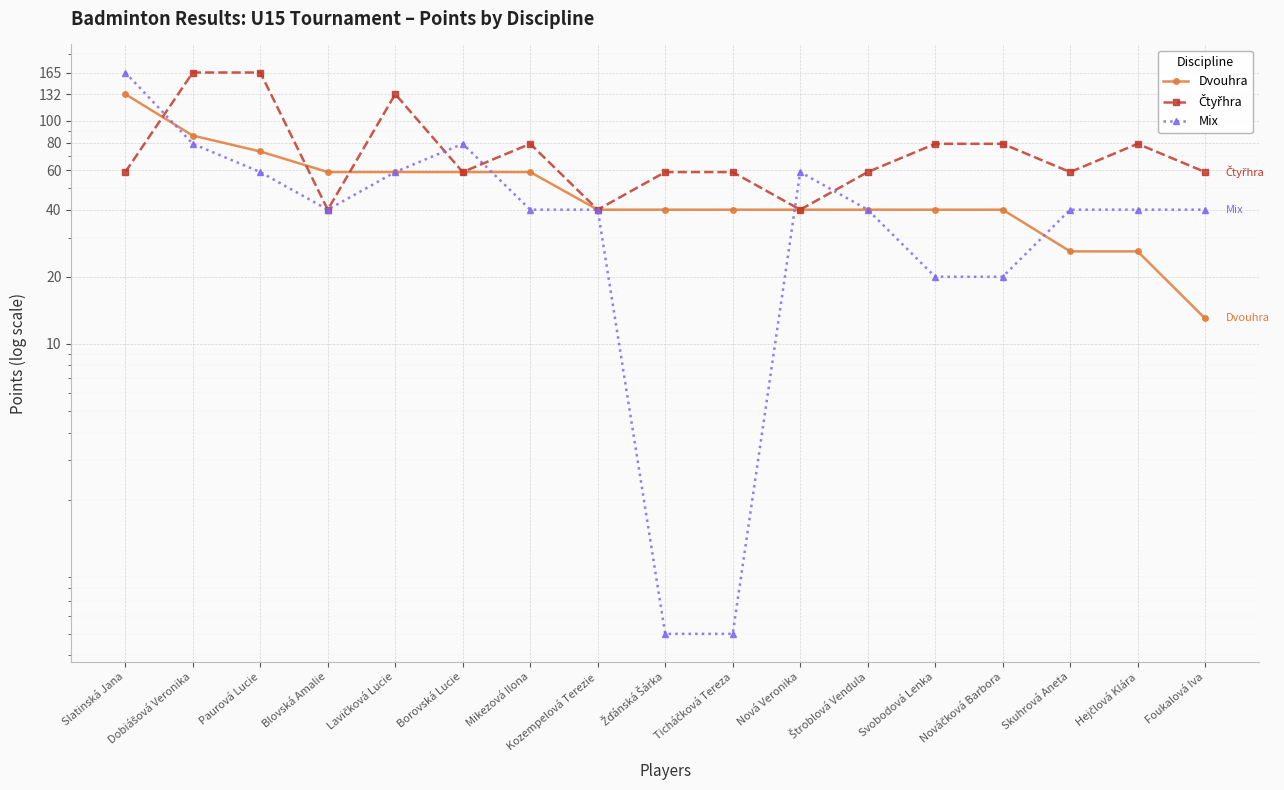

What is the difference between the Čtyřhra values at Slatinská Jana and Svobodová Lenka?

20.0